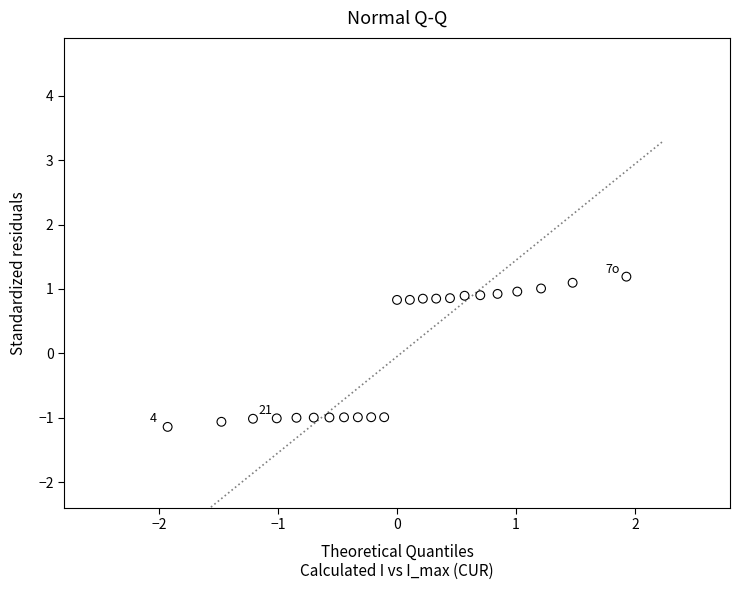

What is the range of X values (max minus min)?

3.9